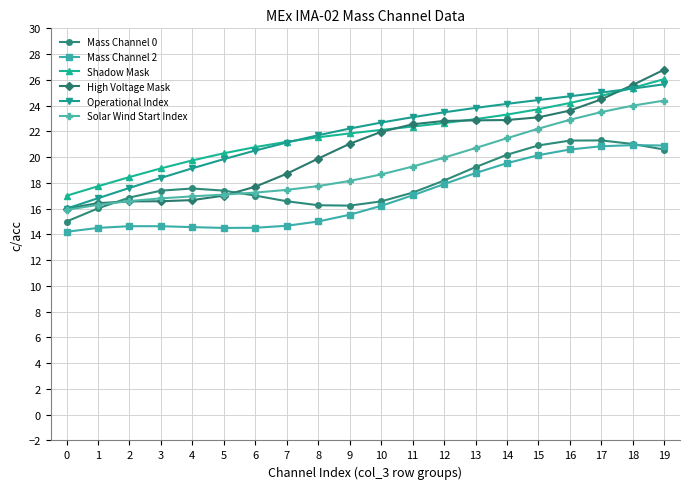

True or false: Solar Wind Start Index and Shadow Mask cross at least once.

False